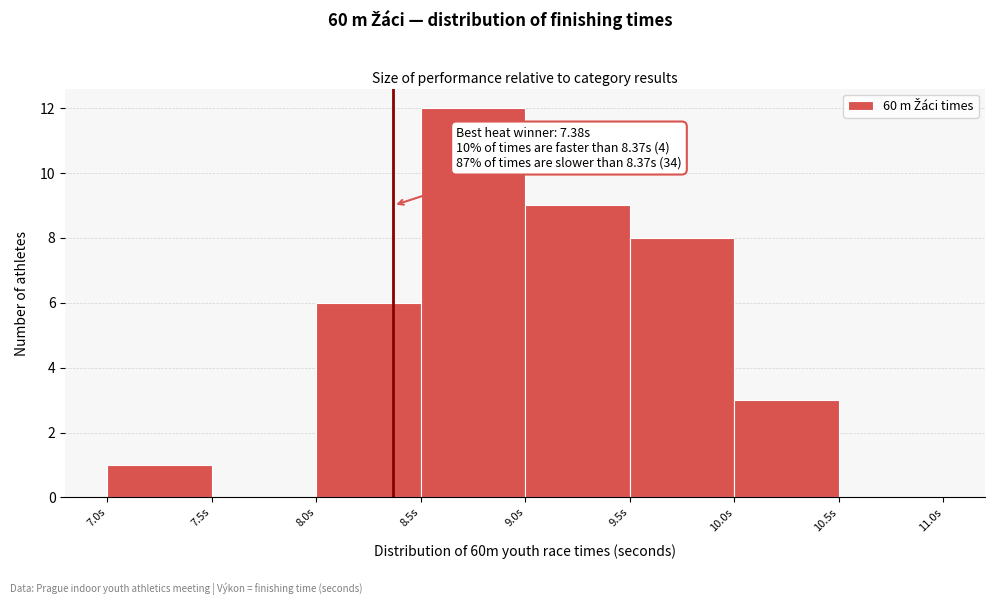

Over which range of the x-axis is the bar tallest?

8.5 to 9.0